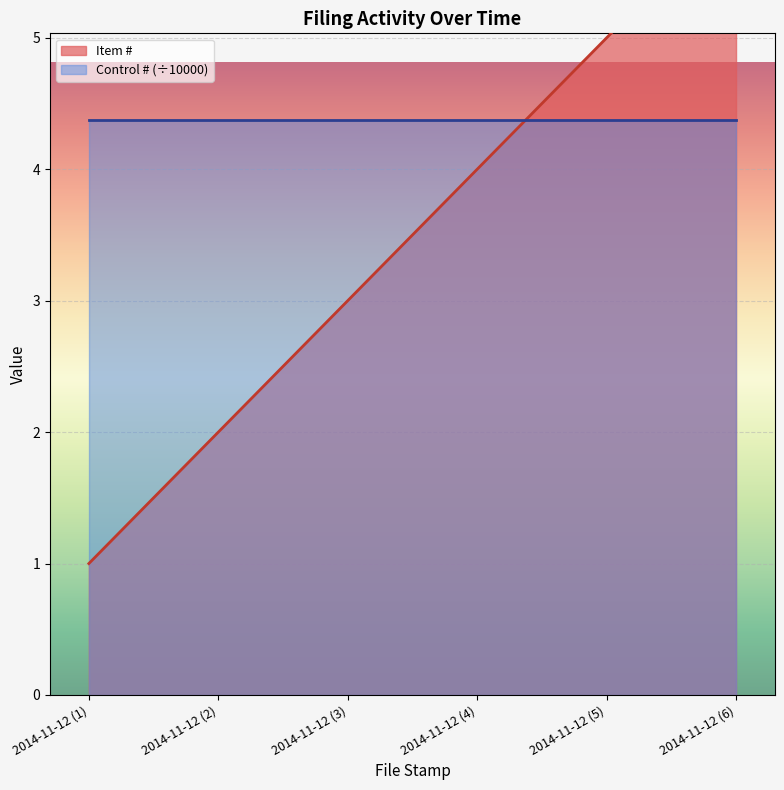

What is the sum of all values?

21